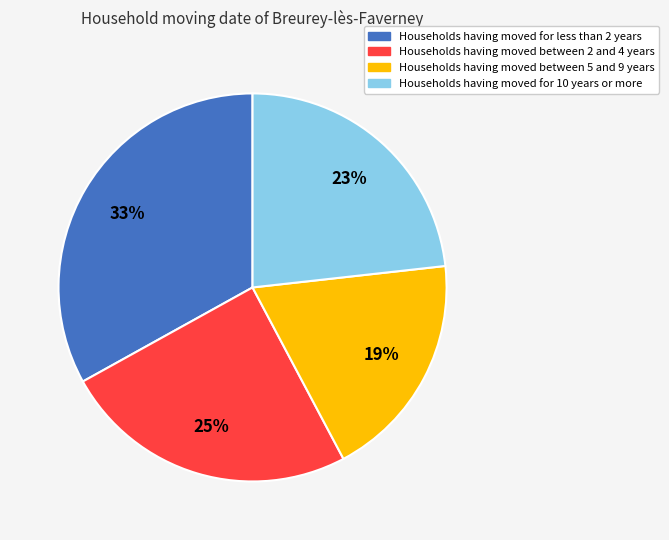

Is there any slice that represents more than half of the pie?

No